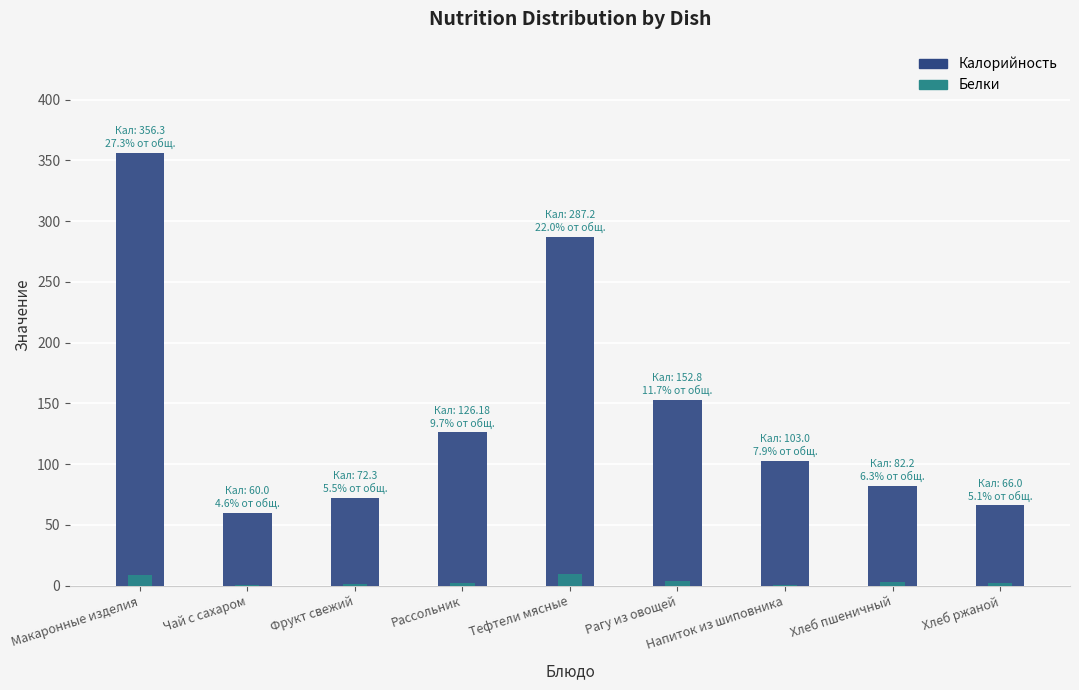

Is it true that Калорийность equals 152.8 at Рагу из овощей?

True